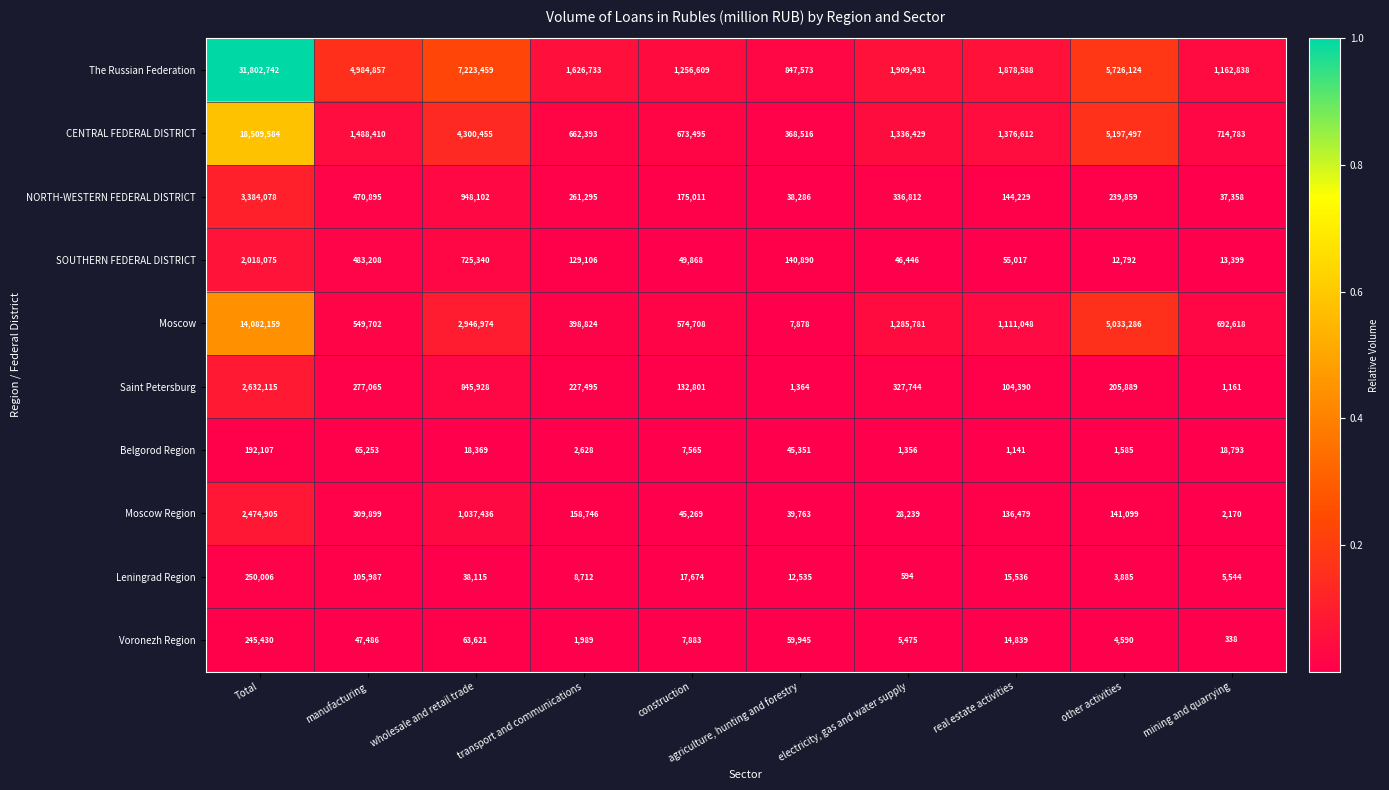

At which category does the chart reach its minimum across all series?

mining and quarrying